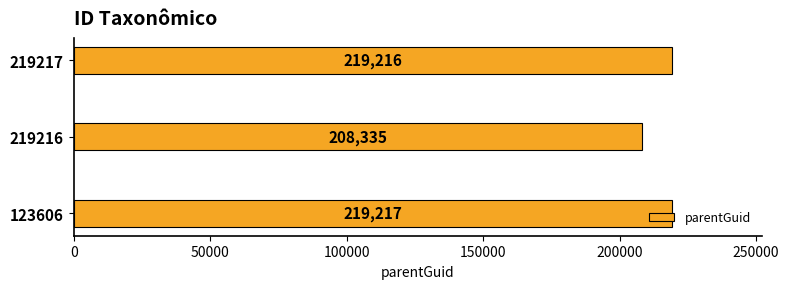

What is the sum of all values?

646768